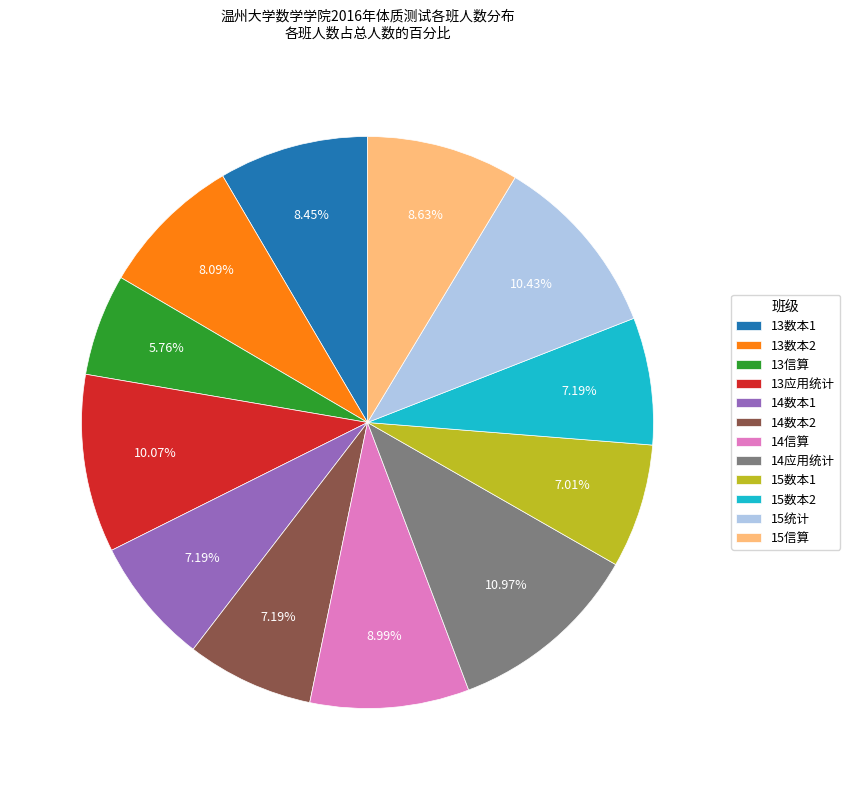

Count the number of slices in the pie.

12